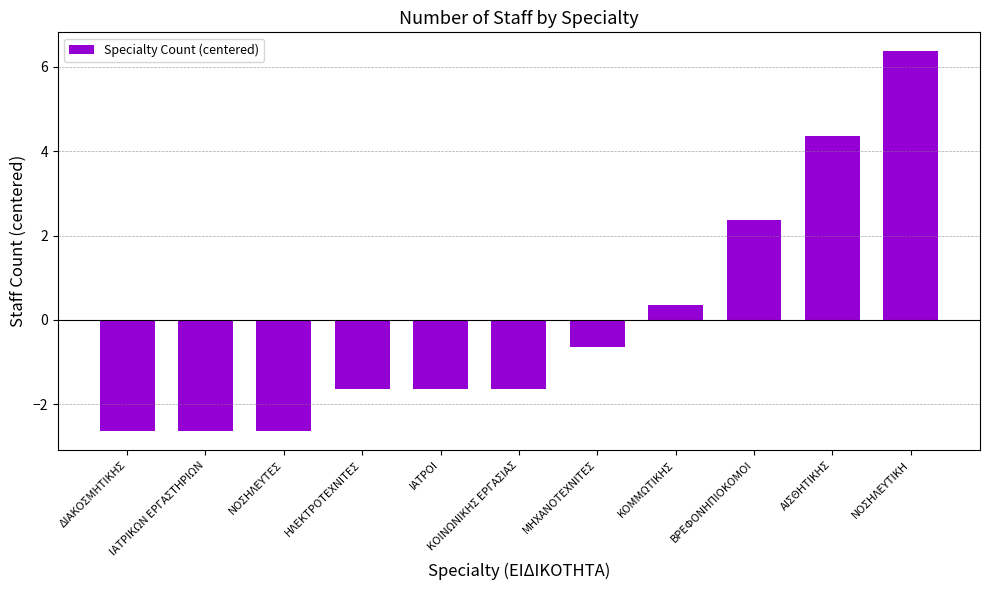

How many negative values are there?

7